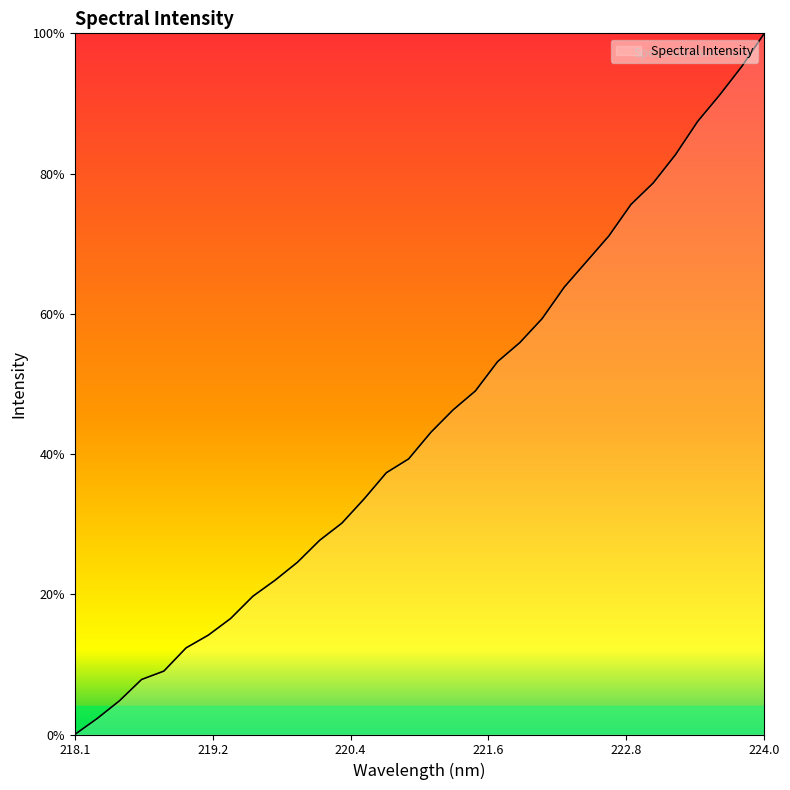

How many data points are above 504?

16